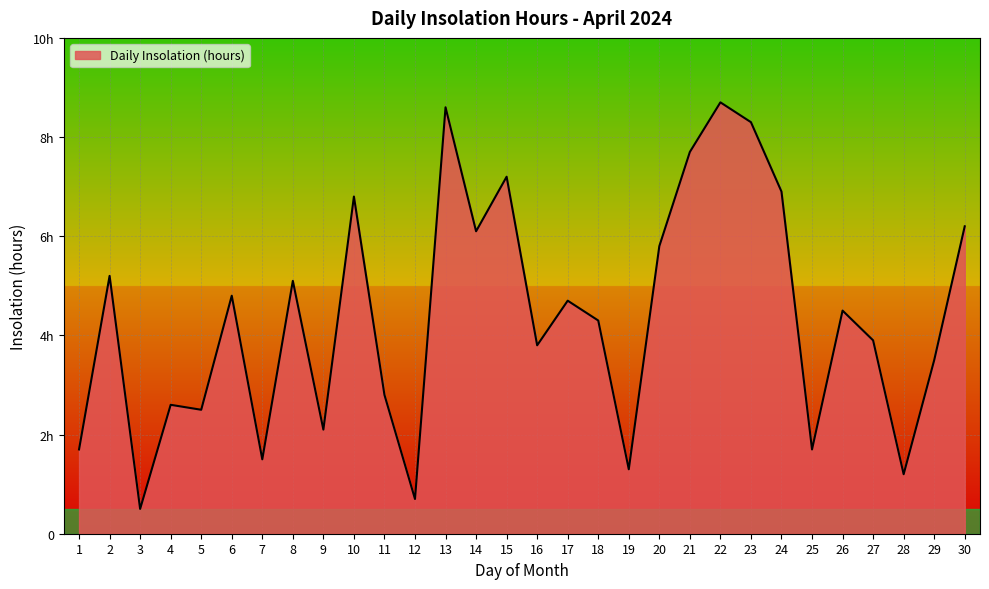

Does the chart display data point markers on the line(s)?

No